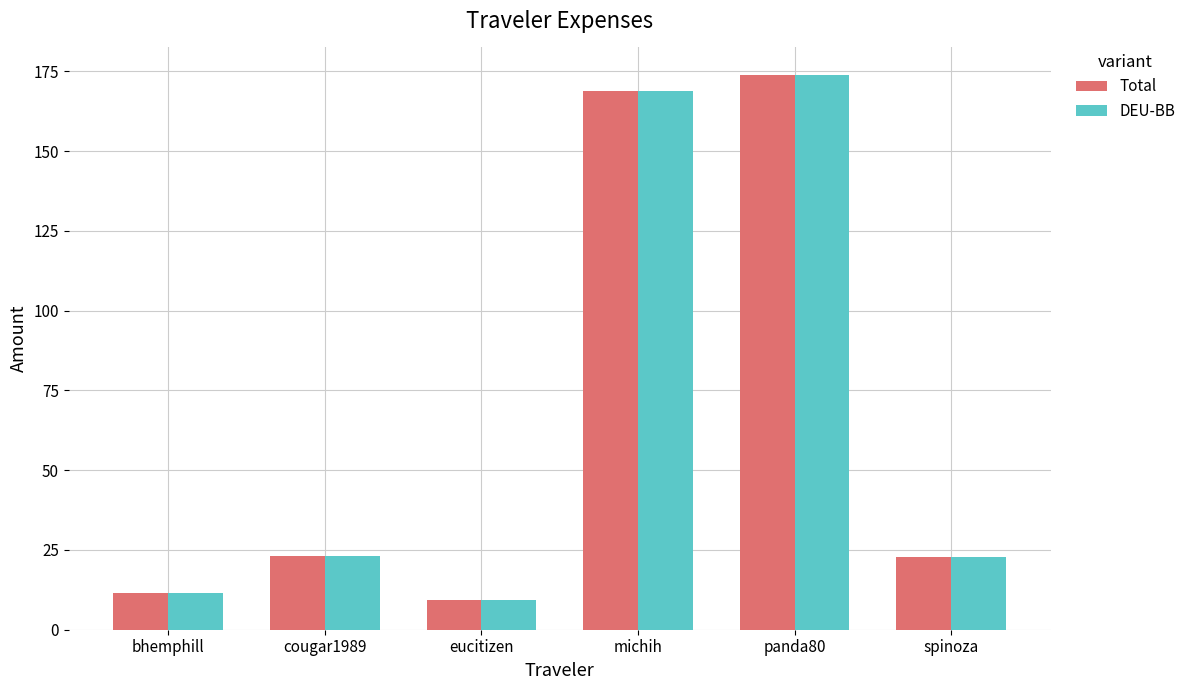

Does the chart contain any negative values?

No